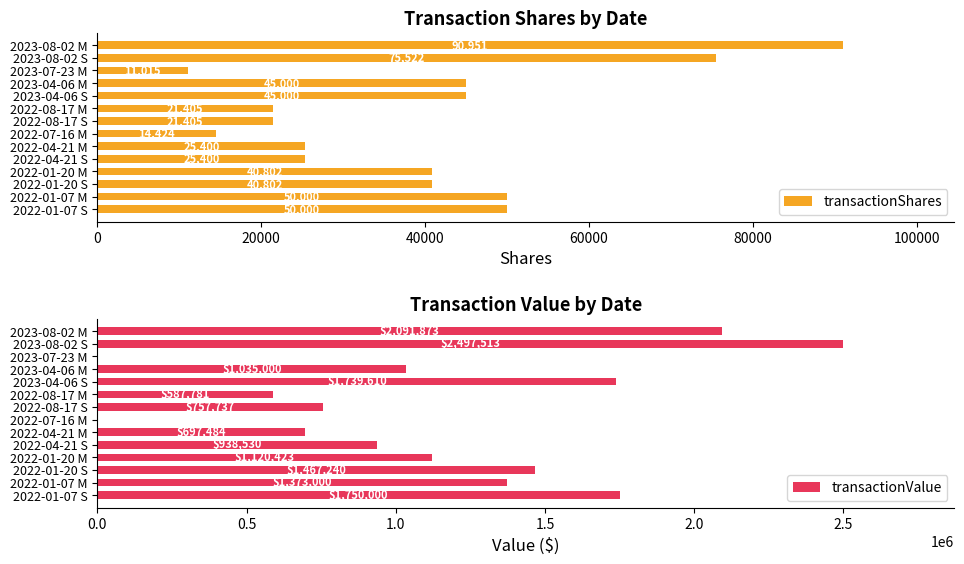

Where is transactionValue nearest to the value 1248756?

2022-01-07 M